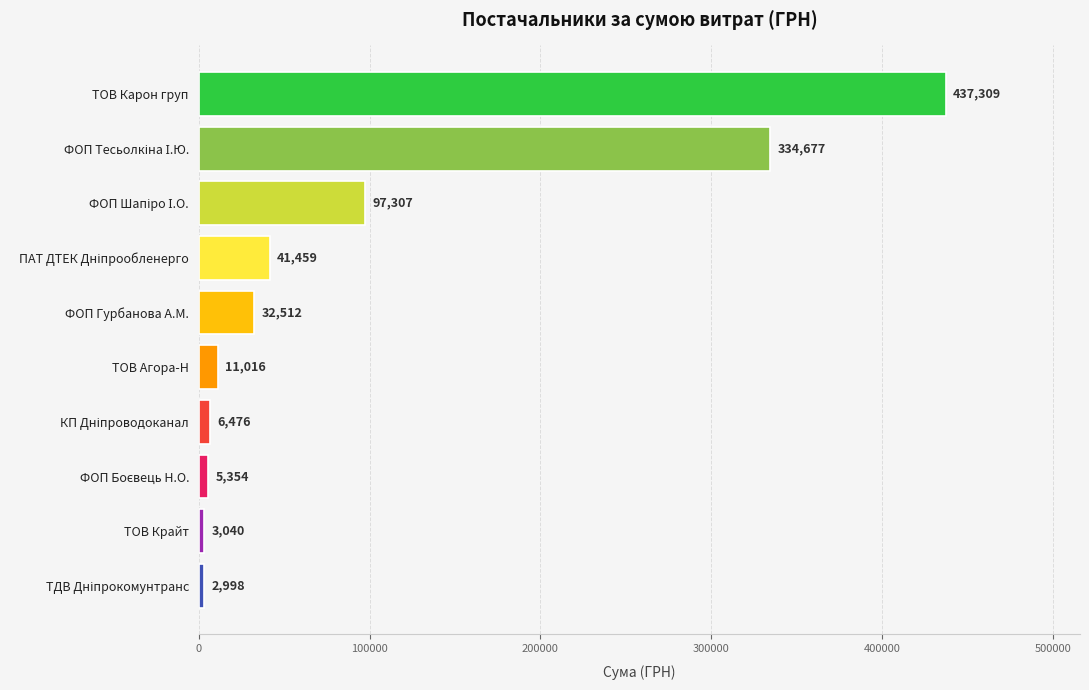

What value does the data have at ТОВ Крайт?

3040.0